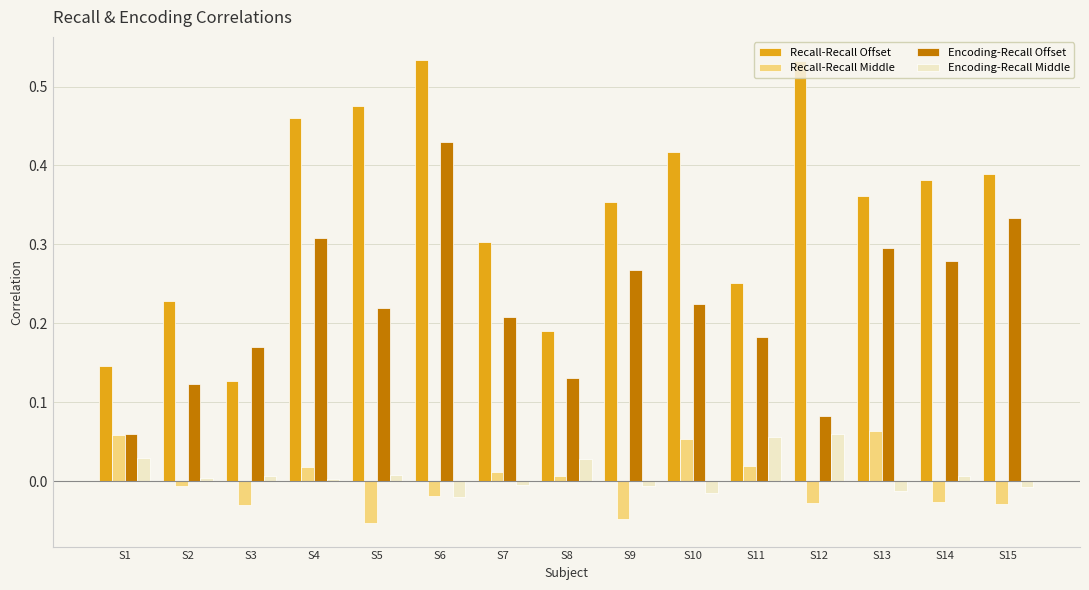

Count the Encoding-Recall Offset values in the range 0 to 1.

15